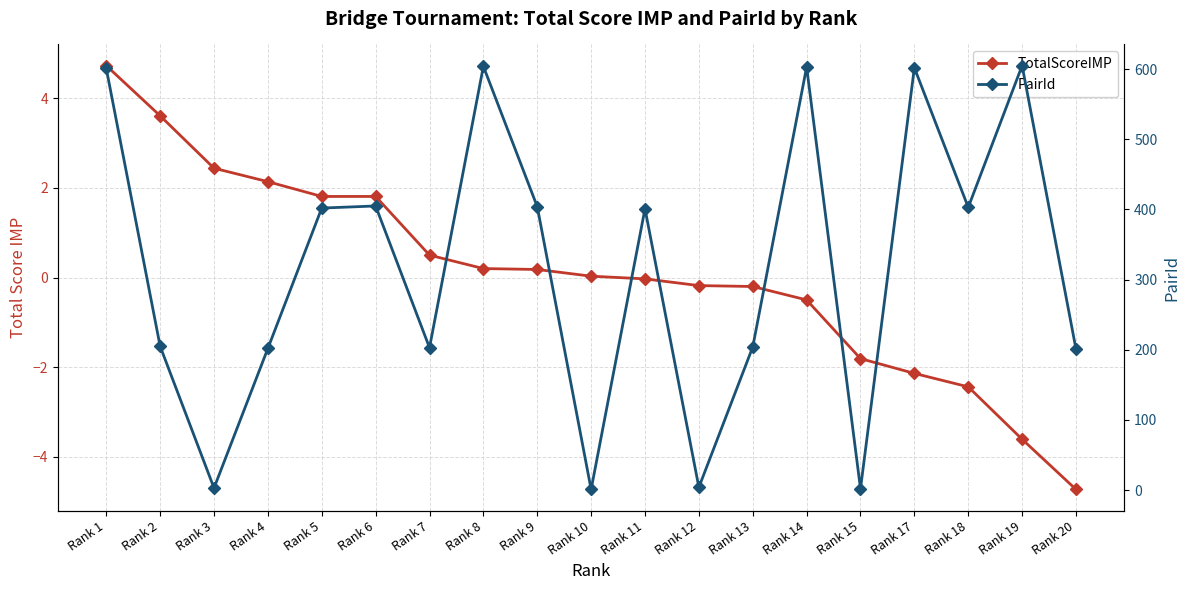

Between Rank 20 and Rank 2, which is larger?

Rank 2